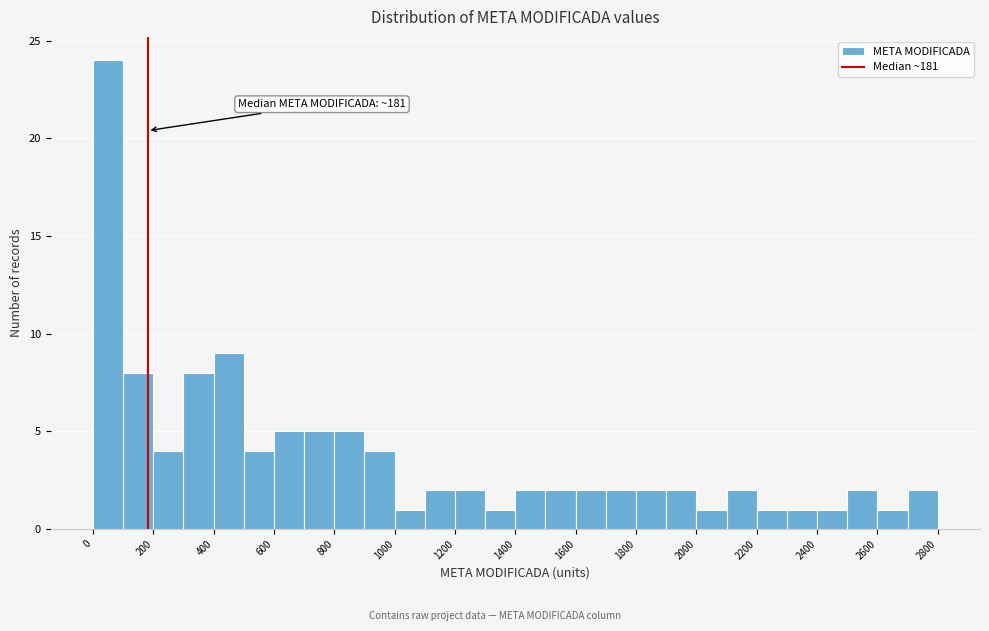

Over which range of the x-axis is the bar tallest?

0 to 100